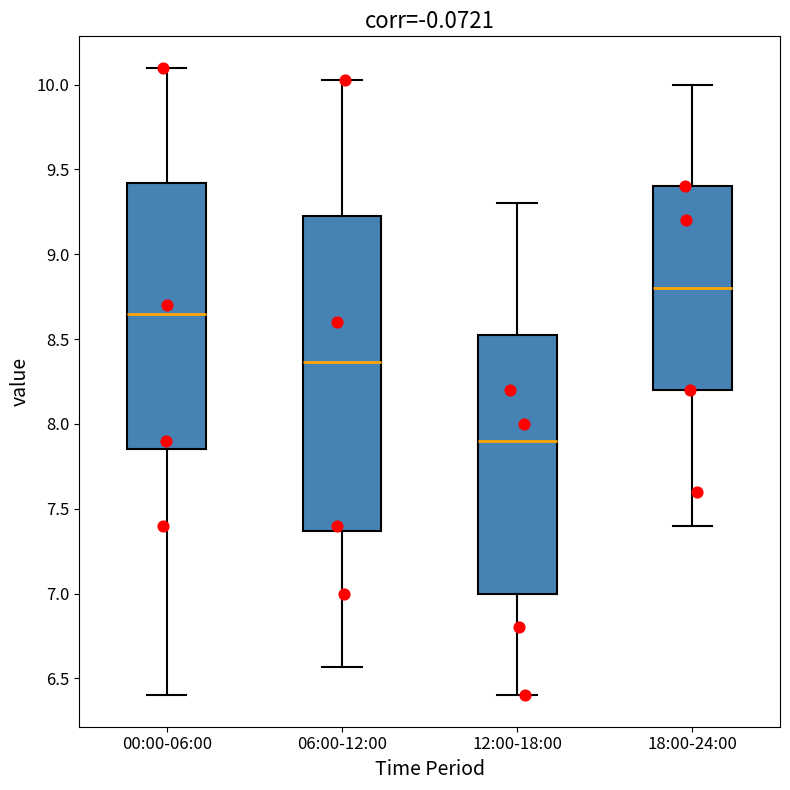

Reading left to right, transcribe this box plot: for each box, give where its median line is, the range the box spans, and where its two whiskers end, as read against the y-axis. The values are not printed on the chart, so give them approximately, as read against the axis.

00:00-06:00: median 8.65, box 7.85 to 9.40, whiskers 6.40 to 10.10
06:00-12:00: median 8.35, box 7.35 to 9.25, whiskers 6.55 to 10.05
12:00-18:00: median 7.90, box 7.00 to 8.55, whiskers 6.40 to 9.30
18:00-24:00: median 8.80, box 8.20 to 9.40, whiskers 7.40 to 10.00